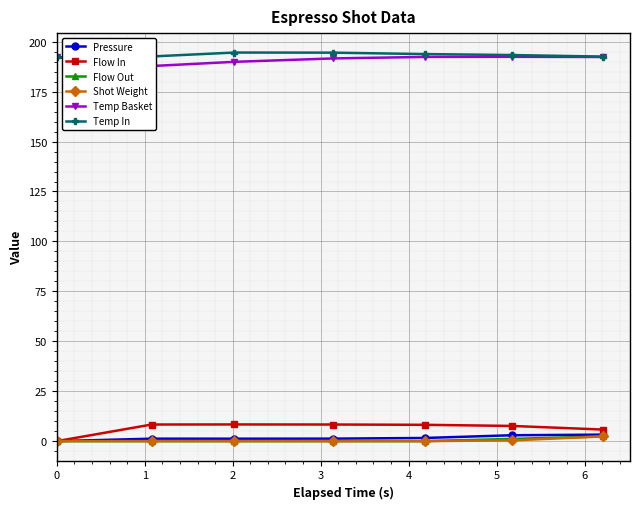

True or false: Temp In has more than 0 interior local peaks.

True